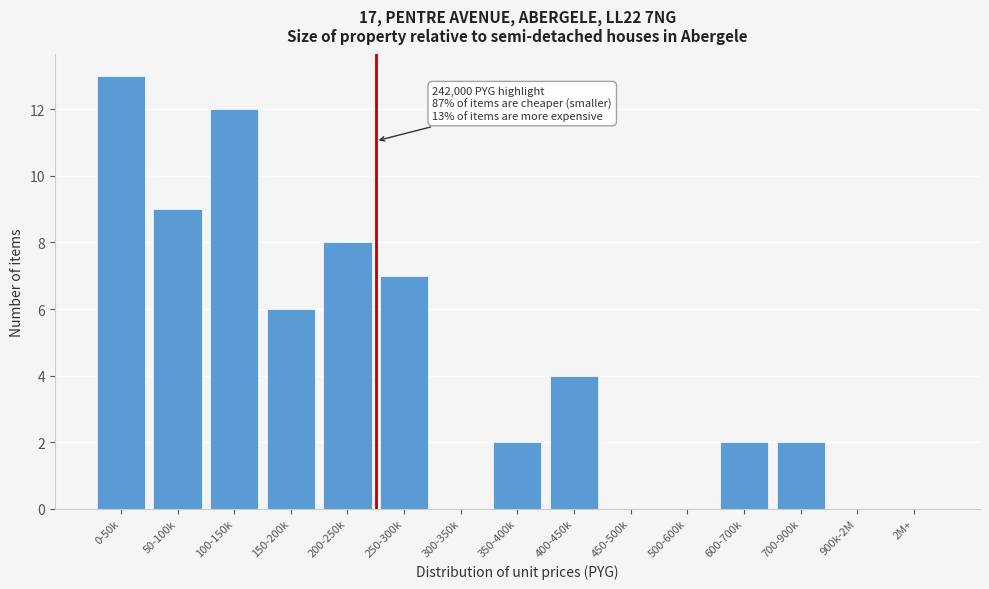

Reading left to right, what are all the values shown in this chart?

0-50k=13	50-100k=9	100-150k=12	150-200k=6	200-250k=8	250-300k=7	300-350k=0	350-400k=2	400-450k=4	450-500k=0	500-600k=0	600-700k=2	700-900k=2	900k-2M=0	2M+=0